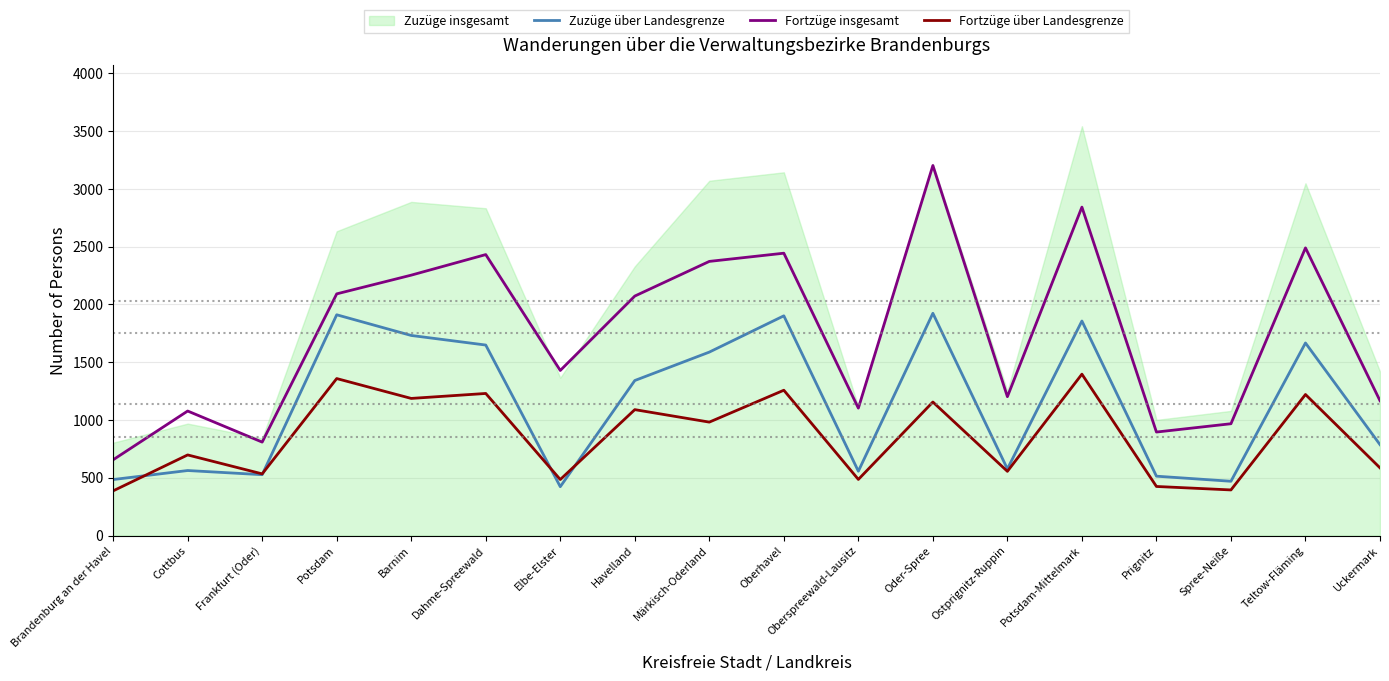

Between which two adjacent categories do Zuzüge über Landesgrenze and Fortzüge über Landesgrenze first intersect?

Brandenburg an der Havel and Cottbus